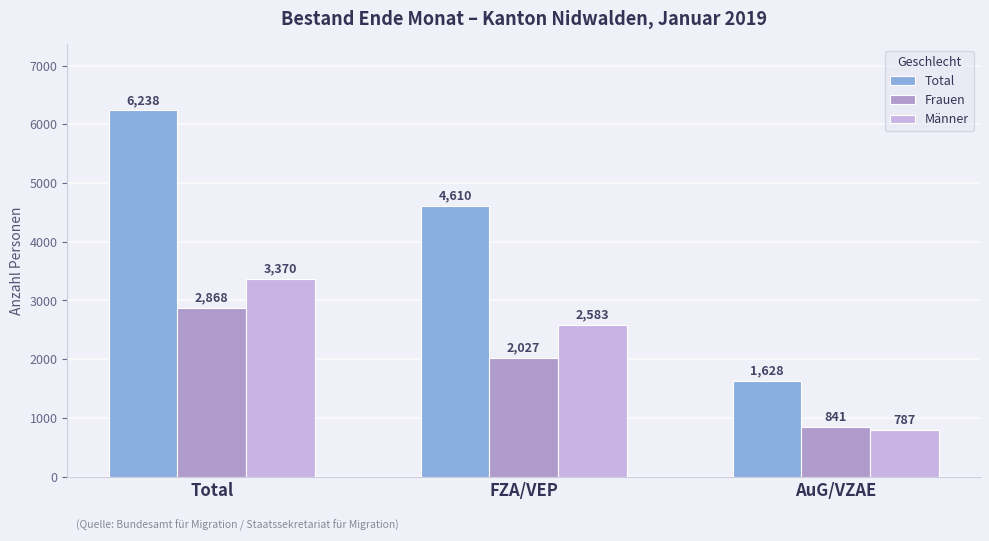

What is the difference between the Total values at FZA/VEP and AuG/VZAE?

2982